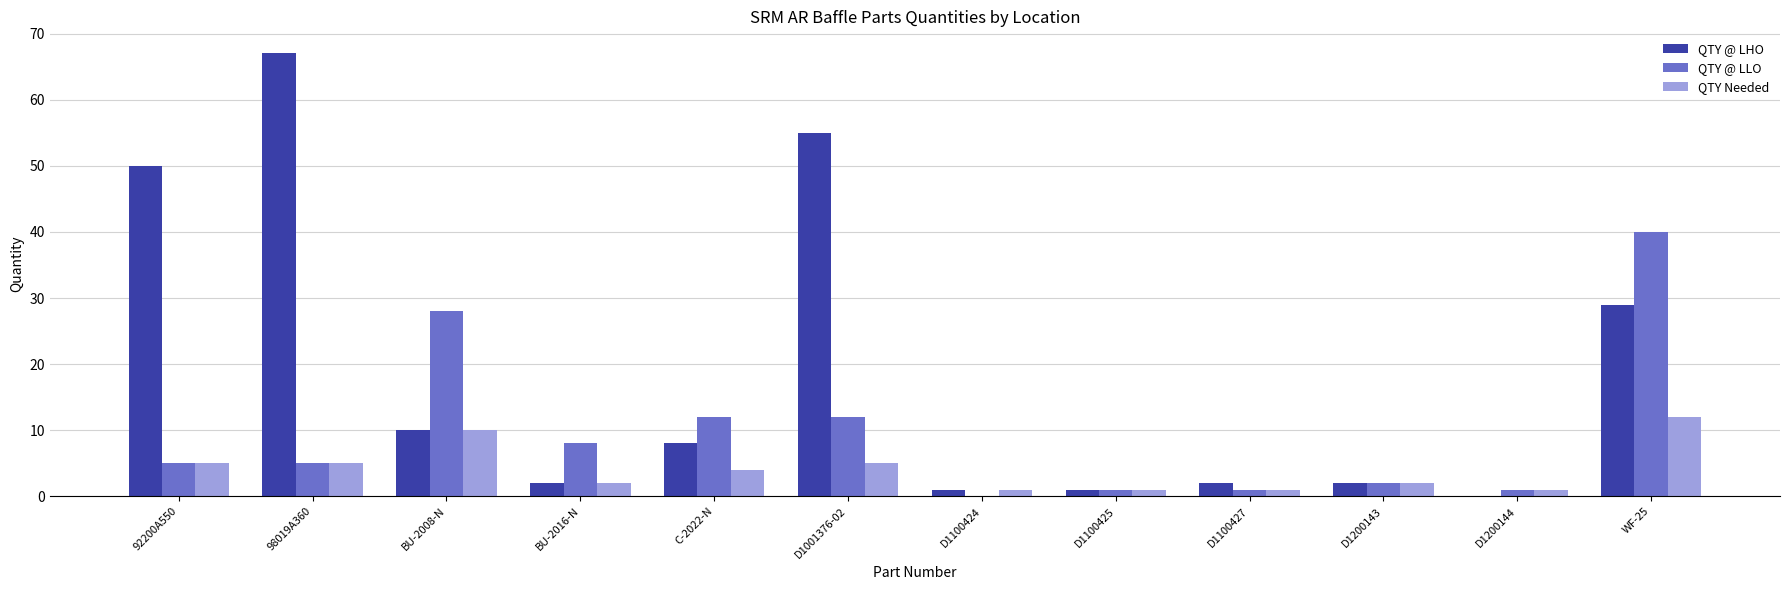

What is the total value across all series at 92200A550?

60